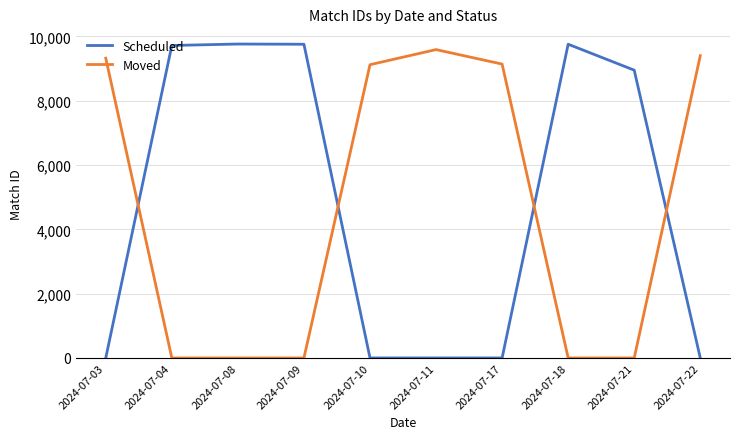

How many times do Moved and Scheduled cross each other?

4